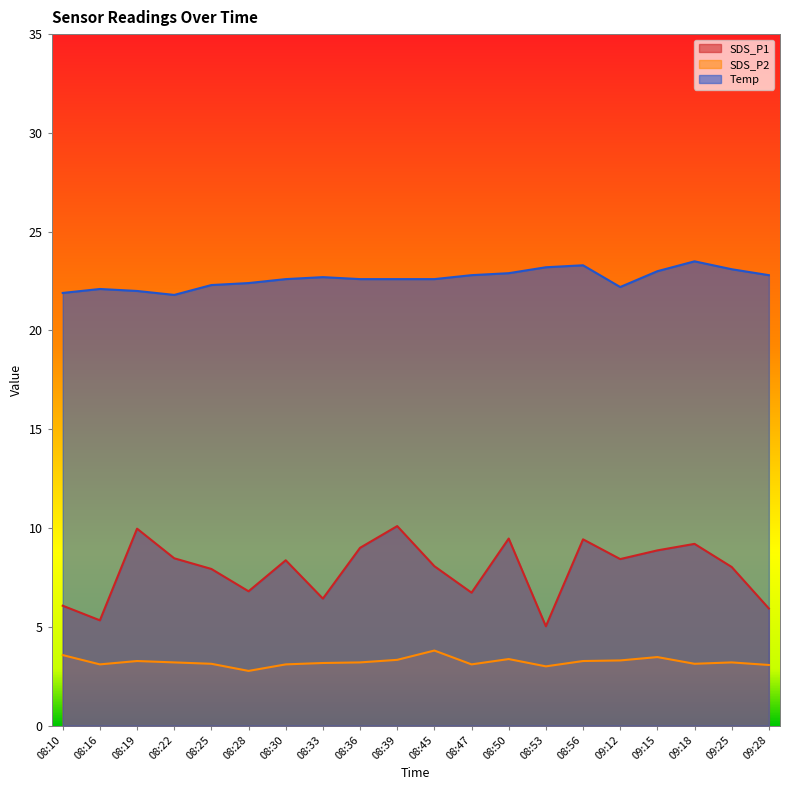

Rank the series by their maximum value, from highest to lowest.

Temp, SDS_P1, SDS_P2